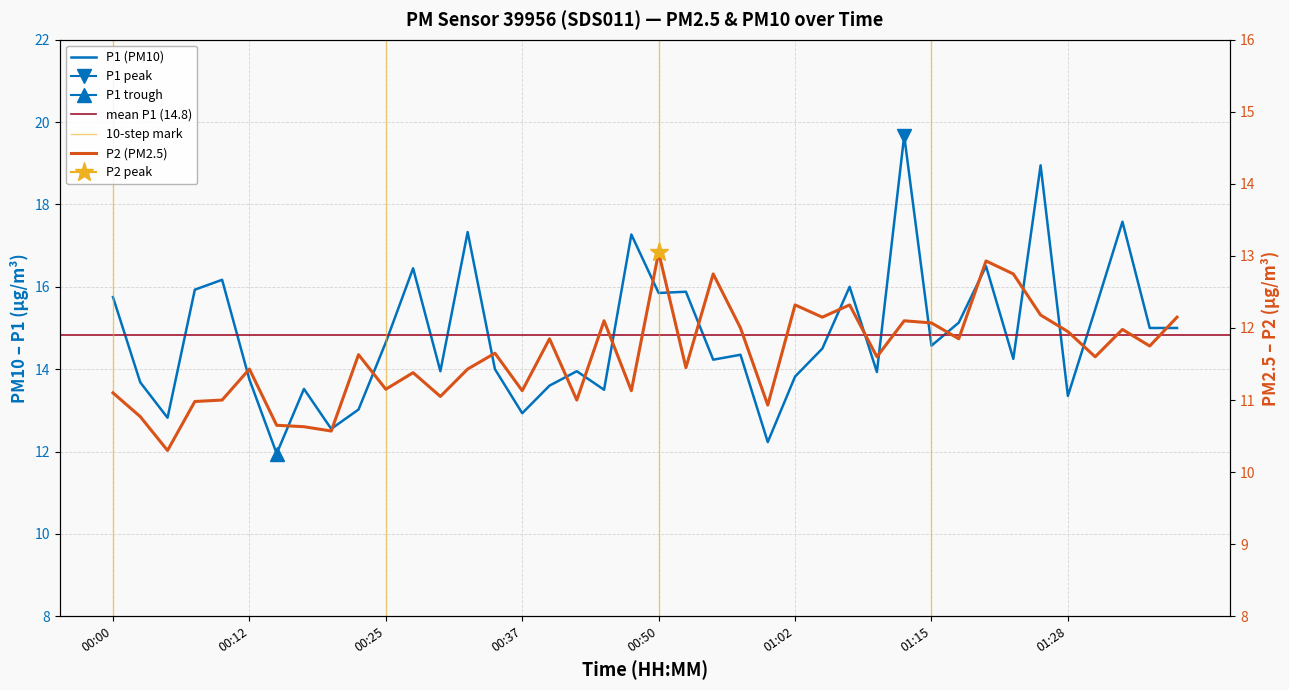

What is the difference between the P2 values at 01:12 and 01:35?

0.3